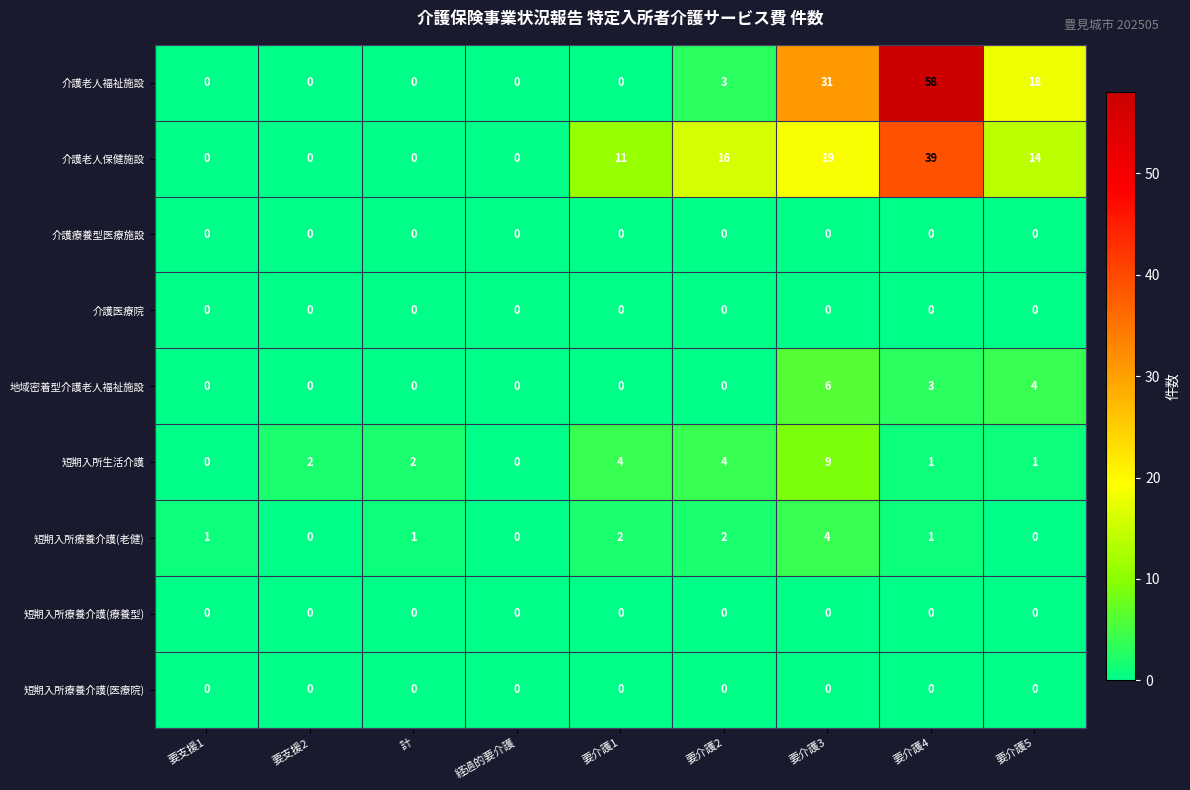

The value of 介護療養型医療施設 at 計 is 0. True or false?

True